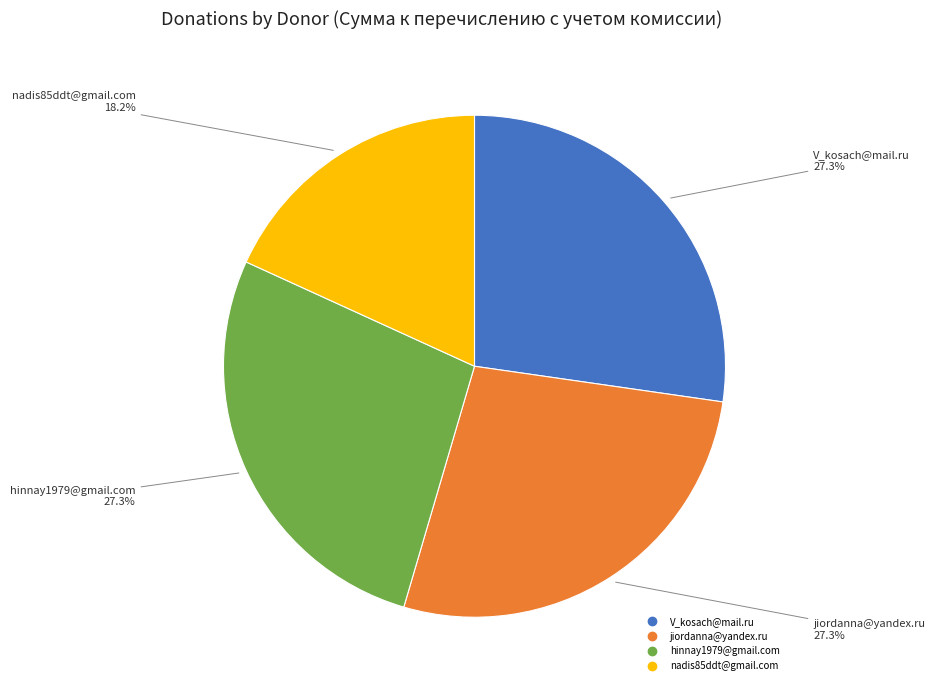

What is the total percentage of nadis85ddt@gmail.com and jiordanna@yandex.ru?

45.5%